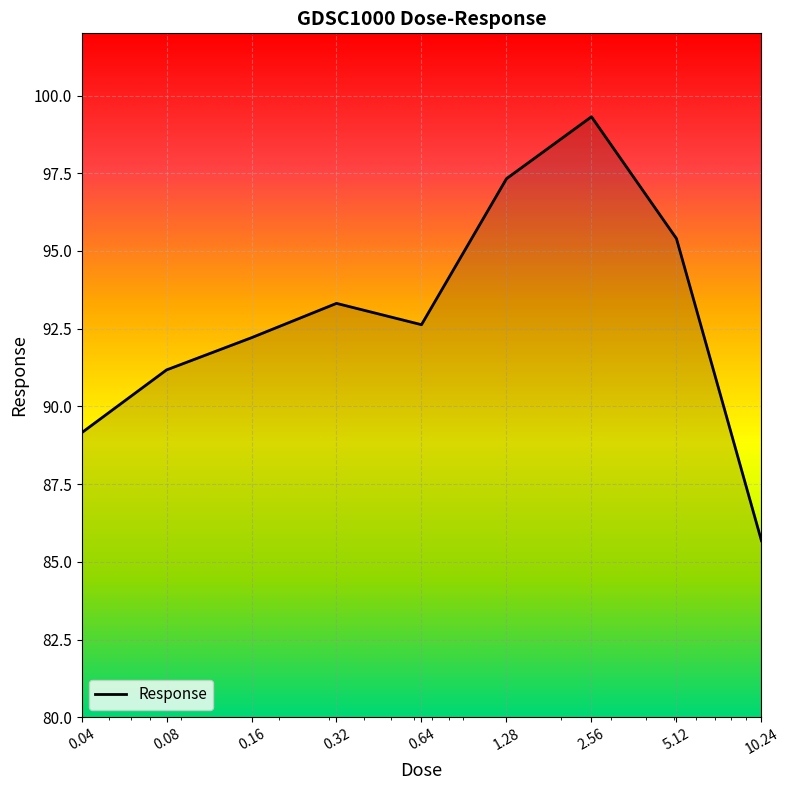

What is the greatest value displayed?

99.3